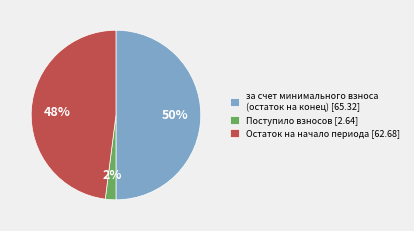

Does Поступило взносов [2.64] account for over 50% of the chart?

No